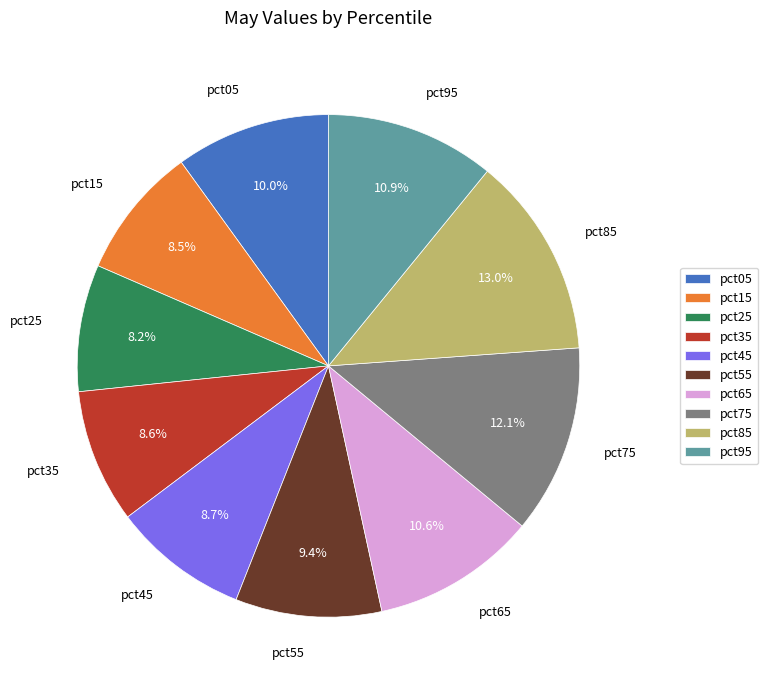

Is the sum of pct05 and pct85 greater than half?

No